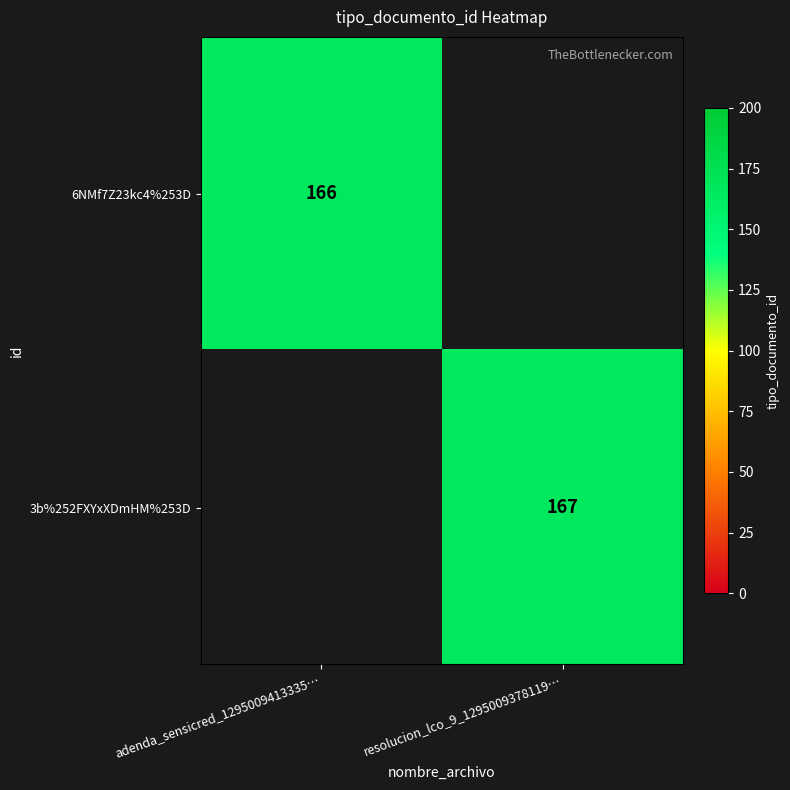

The 6NMf7Z23kc4%253D series shows 250 at adenda_sensicred_1295009413335…. True or false?

False